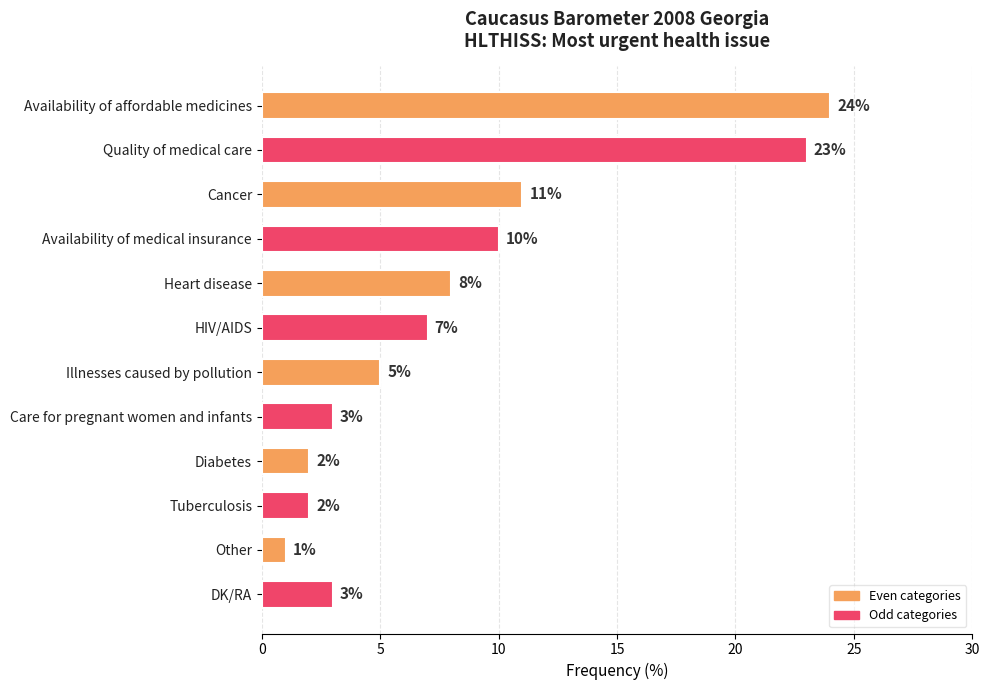

What is the difference between the maximum and minimum values?

23